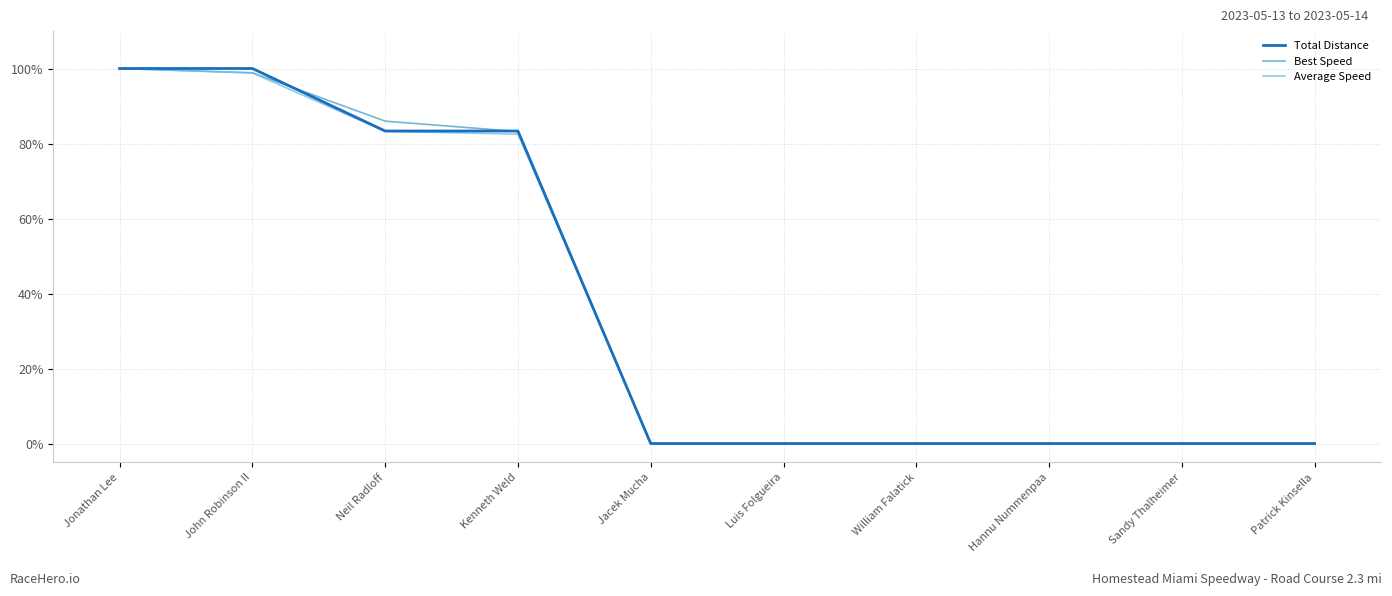

Which has a higher value, Jonathan Lee or John Robinson II?

Jonathan Lee